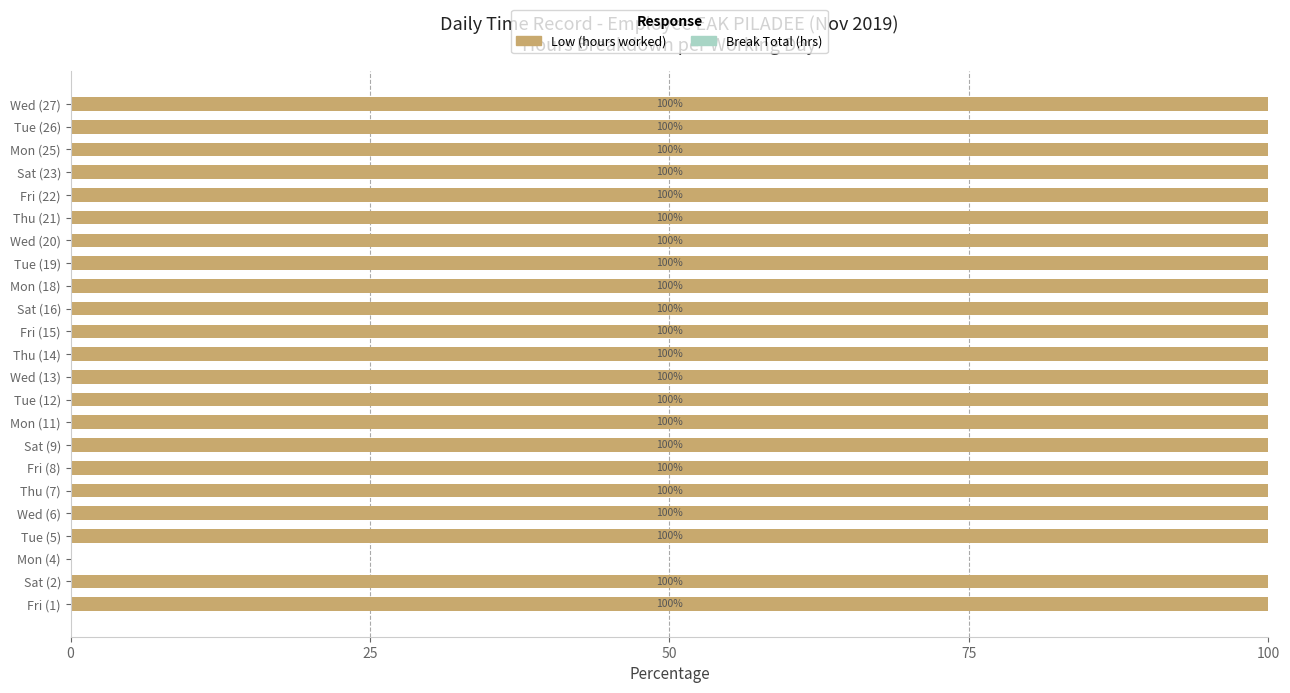

Reading bottom to top, transcribe all the data shown in this chart.

Fri (1)=100	Sat (2)=100	Mon (4)=0	Tue (5)=100	Wed (6)=100	Thu (7)=100	Fri (8)=100	Sat (9)=100	Mon (11)=100	Tue (12)=100	Wed (13)=100	Thu (14)=100	Fri (15)=100	Sat (16)=100	Mon (18)=100	Tue (19)=100	Wed (20)=100	Thu (21)=100	Fri (22)=100	Sat (23)=100	Mon (25)=100	Tue (26)=100	Wed (27)=100